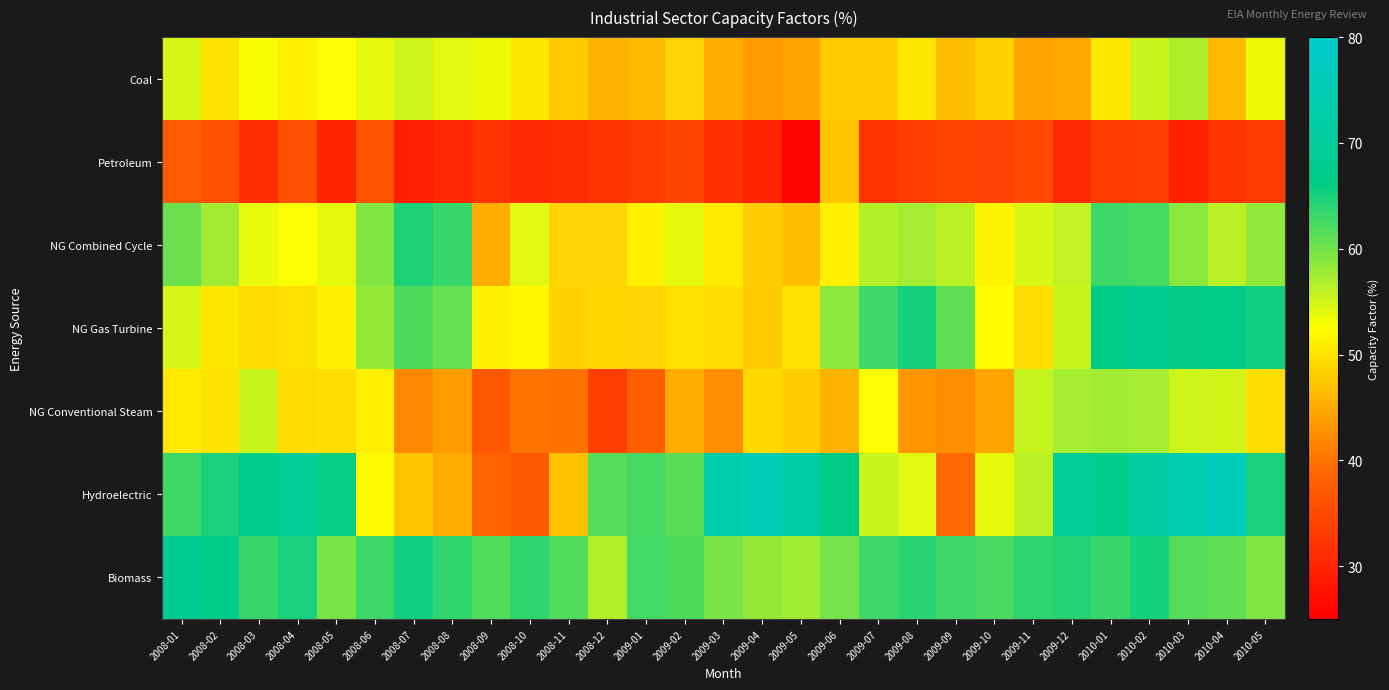

What is the spread (max minus min) of values at 2010-03?

44.8